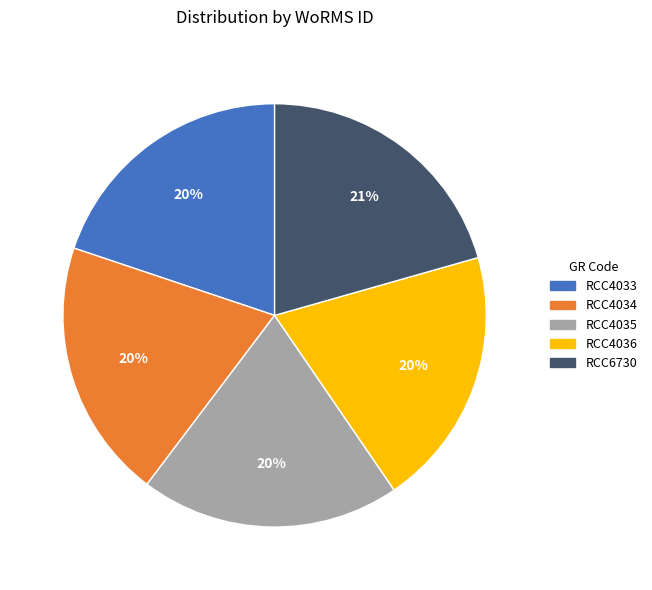

Approximately how many times larger is the value at RCC4035 compared to RCC4034?

1.0